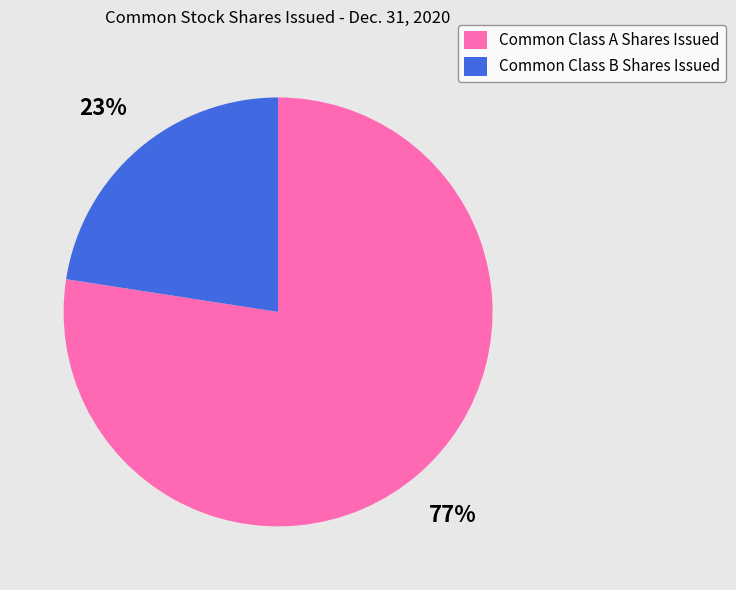

What is the smallest slice in the pie chart?

Common Class B Shares Issued